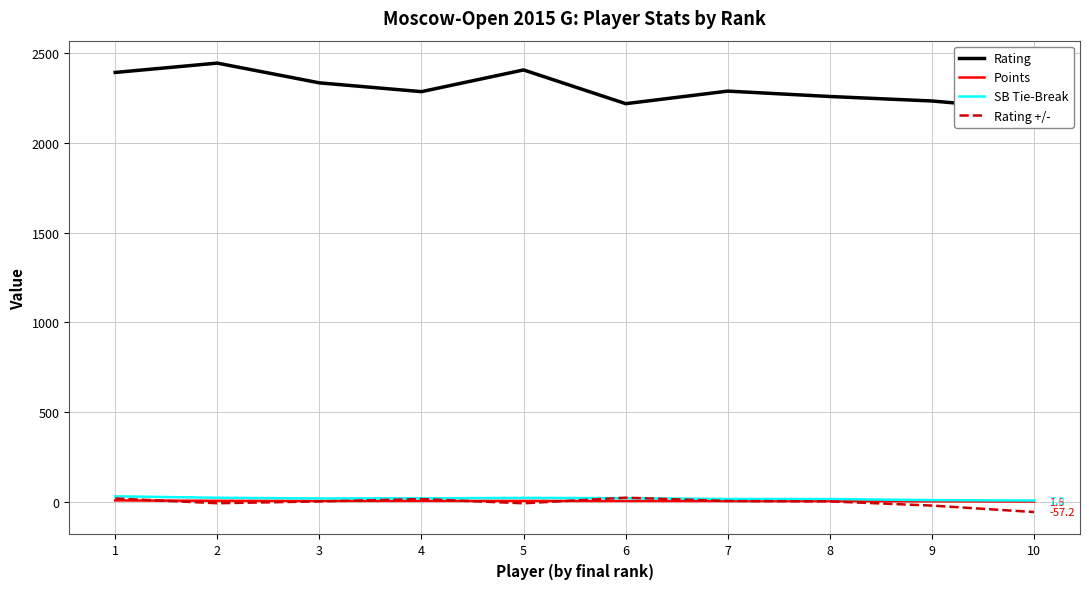

List the labels in order of Points value, largest first.

1, 2, 3, 4, 5, 6, 7, 8, 9, 10